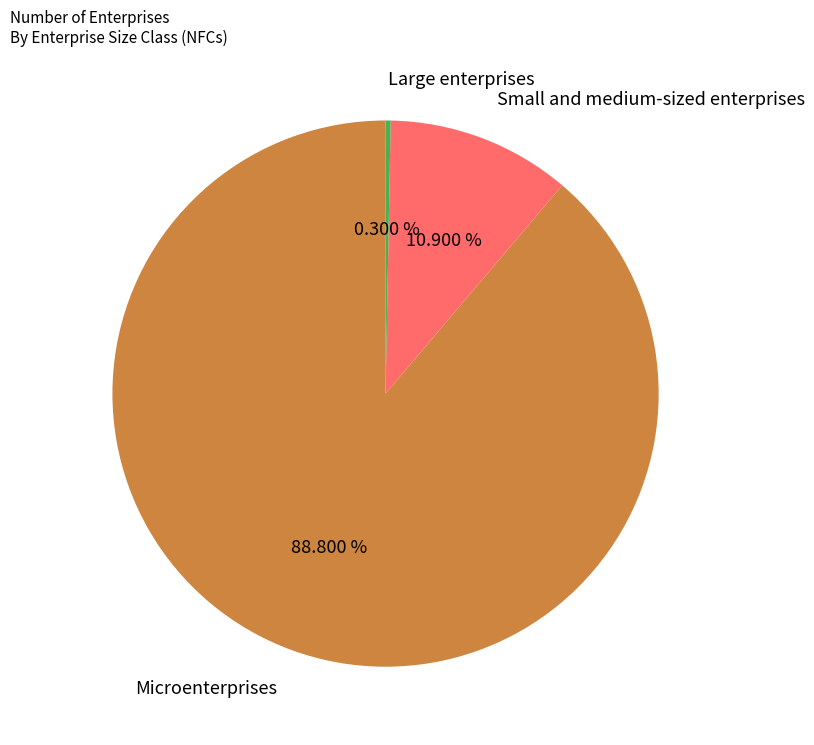

How much of the chart is everything except Small and medium-sized enterprises?

89.1%